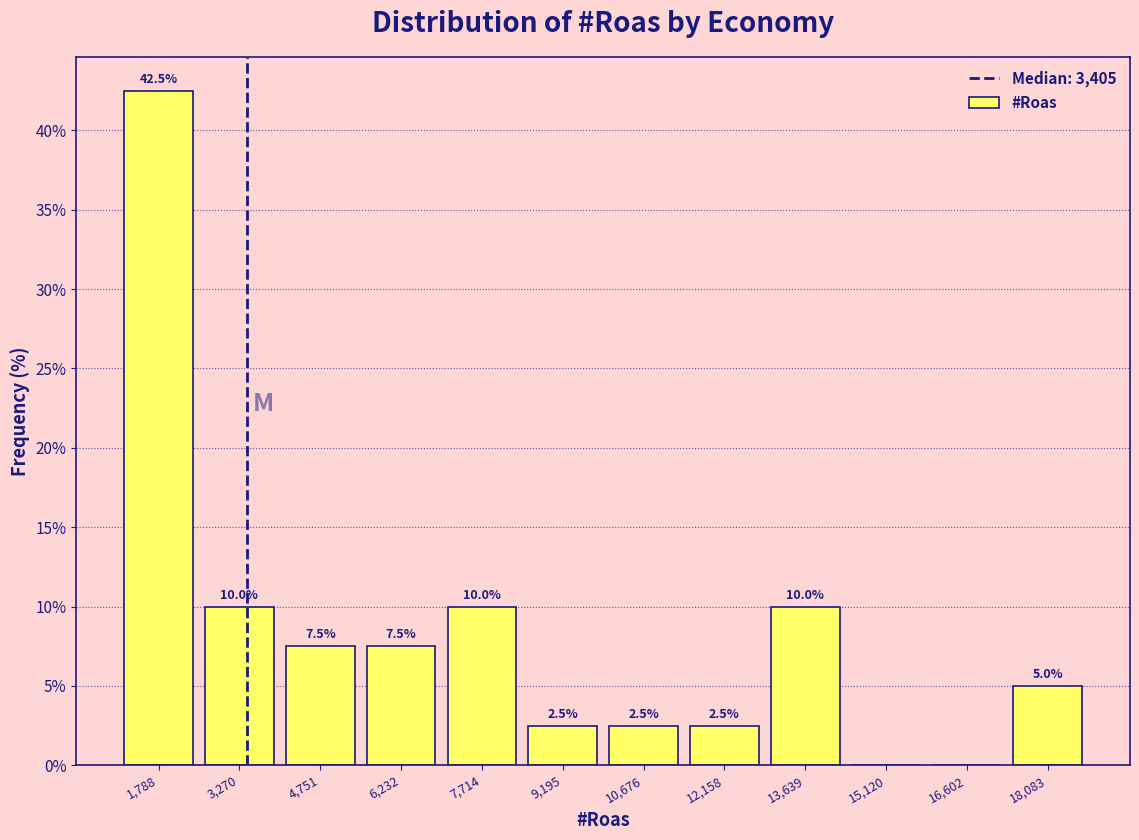

Which range on the x-axis has the tallest bar?

1000 to 2600